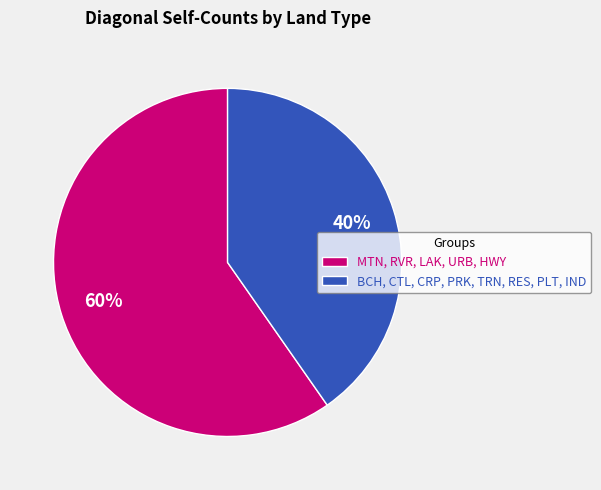

Rank the categories by value from lowest to highest.

BCH, CTL, CRP, PRK, TRN, RES, PLT, IND, MTN, RVR, LAK, URB, HWY